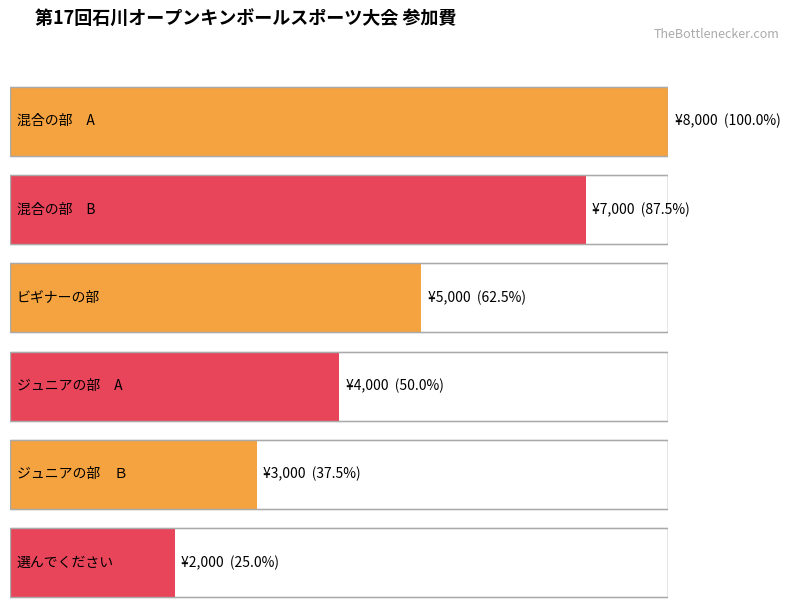

Where does the data first go above 5000?

混合の部　A